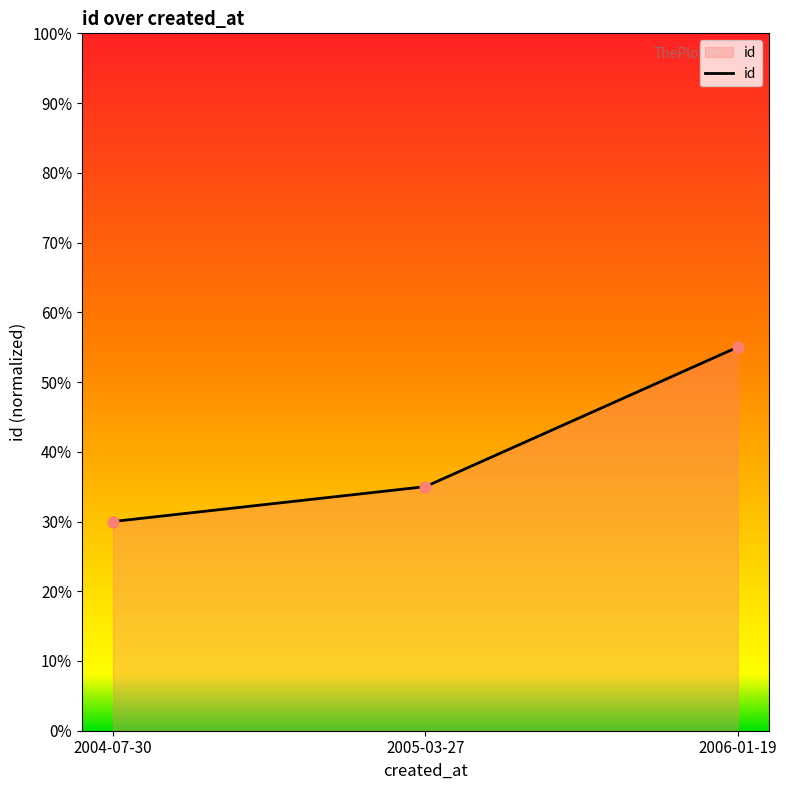

Which has a higher value, 2006-01-19 or 2004-07-30?

2006-01-19